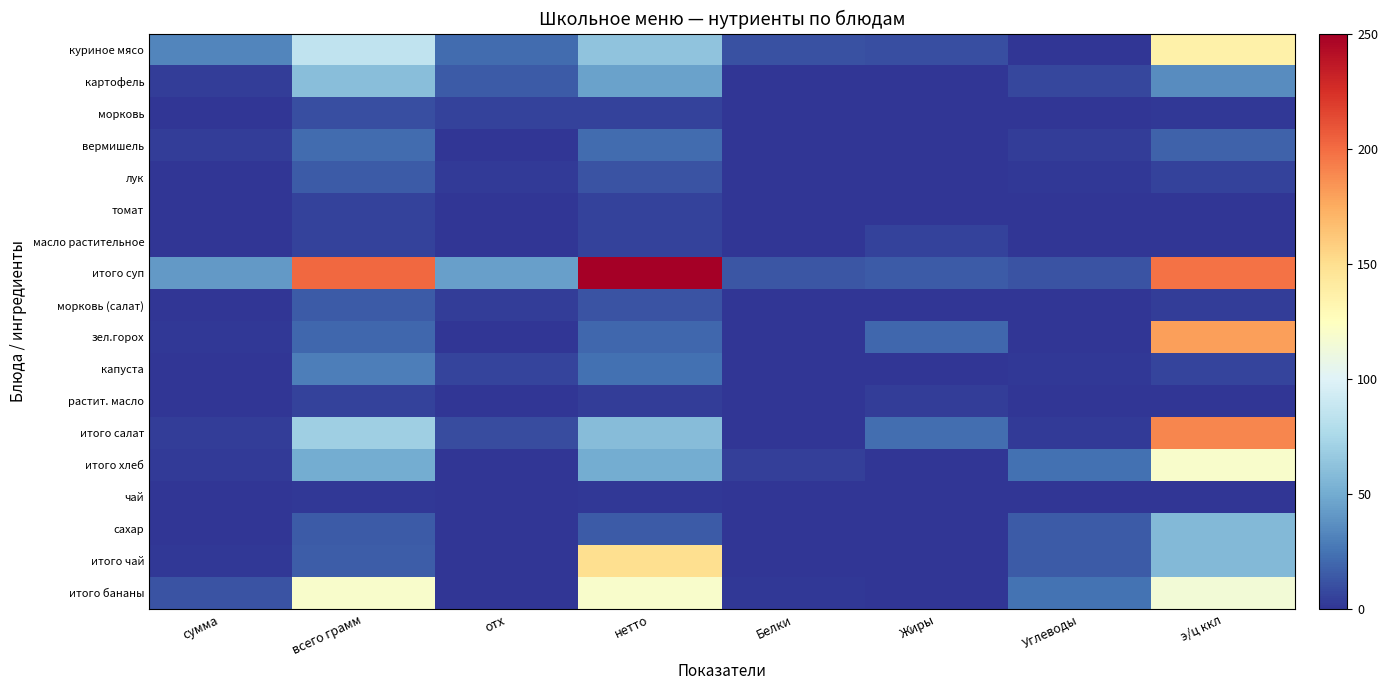

How many series are shown in this chart?

18